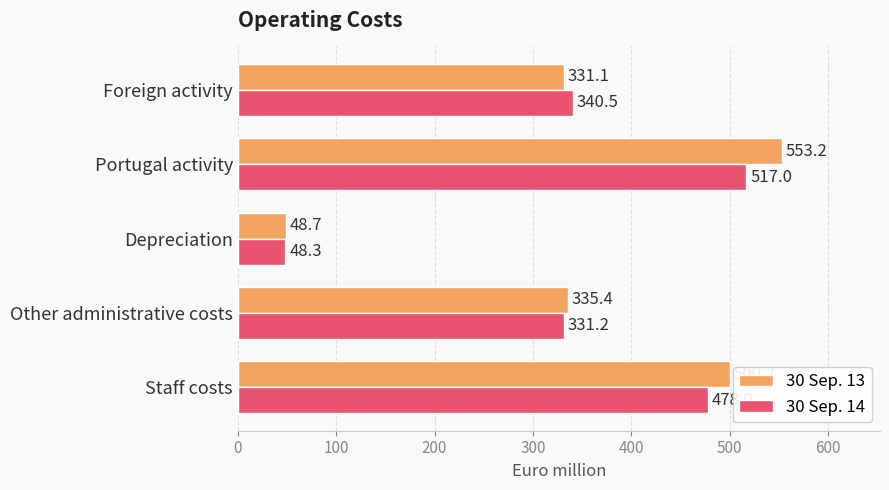

What is the sum of the 30 Sep. 13 values at Foreign activity and Staff costs?

831.3